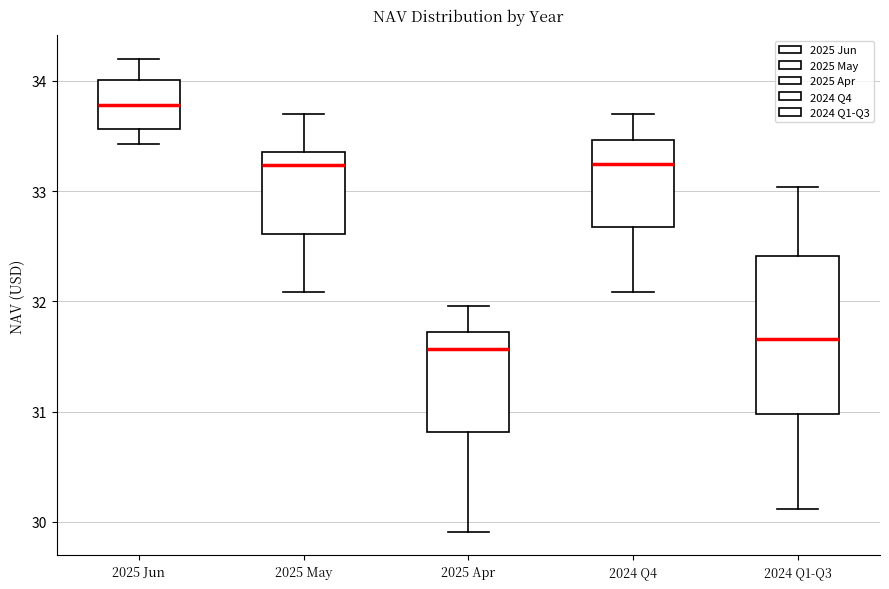

Reading left to right, read every box against the y-axis: the position of its median line, the range the box covers, and the ends of its whiskers. The values are not printed on the chart, so give them approximately, as read against the axis.

2025 Jun: median 33.8, box 33.6 to 34.0, whiskers 33.4 to 34.2
2025 May: median 33.2, box 32.6 to 33.4, whiskers 32.1 to 33.7
2025 Apr: median 31.6, box 30.8 to 31.7, whiskers 29.9 to 32.0
2024 Q4: median 33.3, box 32.7 to 33.5, whiskers 32.1 to 33.7
2024 Q1-Q3: median 31.7, box 31.0 to 32.4, whiskers 30.1 to 33.0